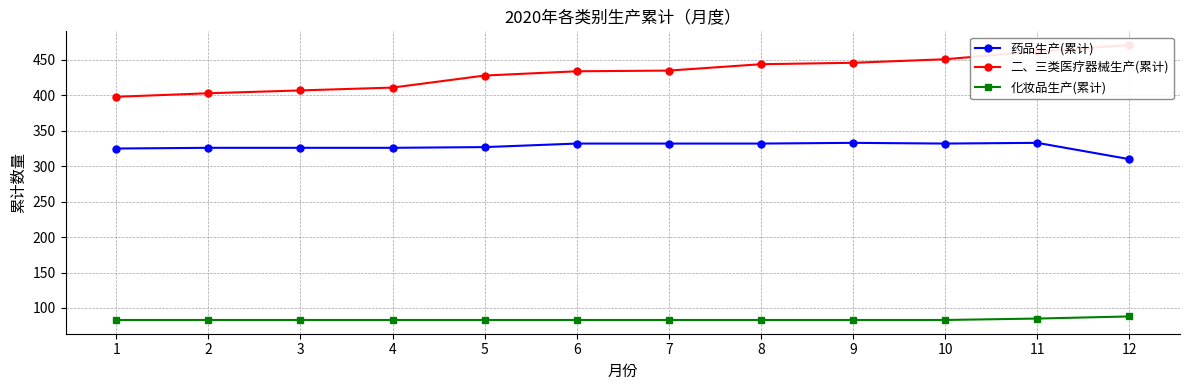

At which category does the chart reach its peak across all series?

12